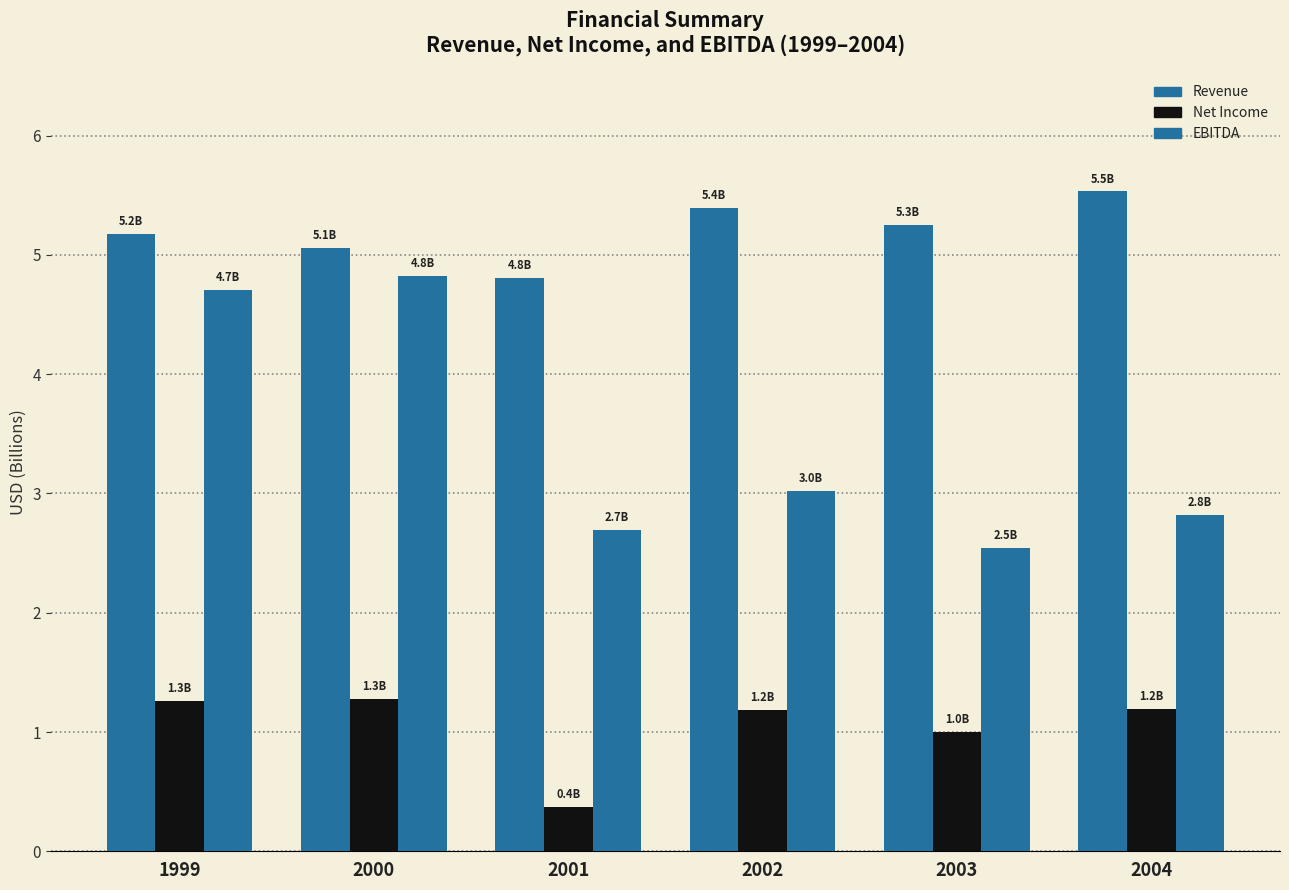

Is it true that Revenue equals 1.8 at 2004?

False